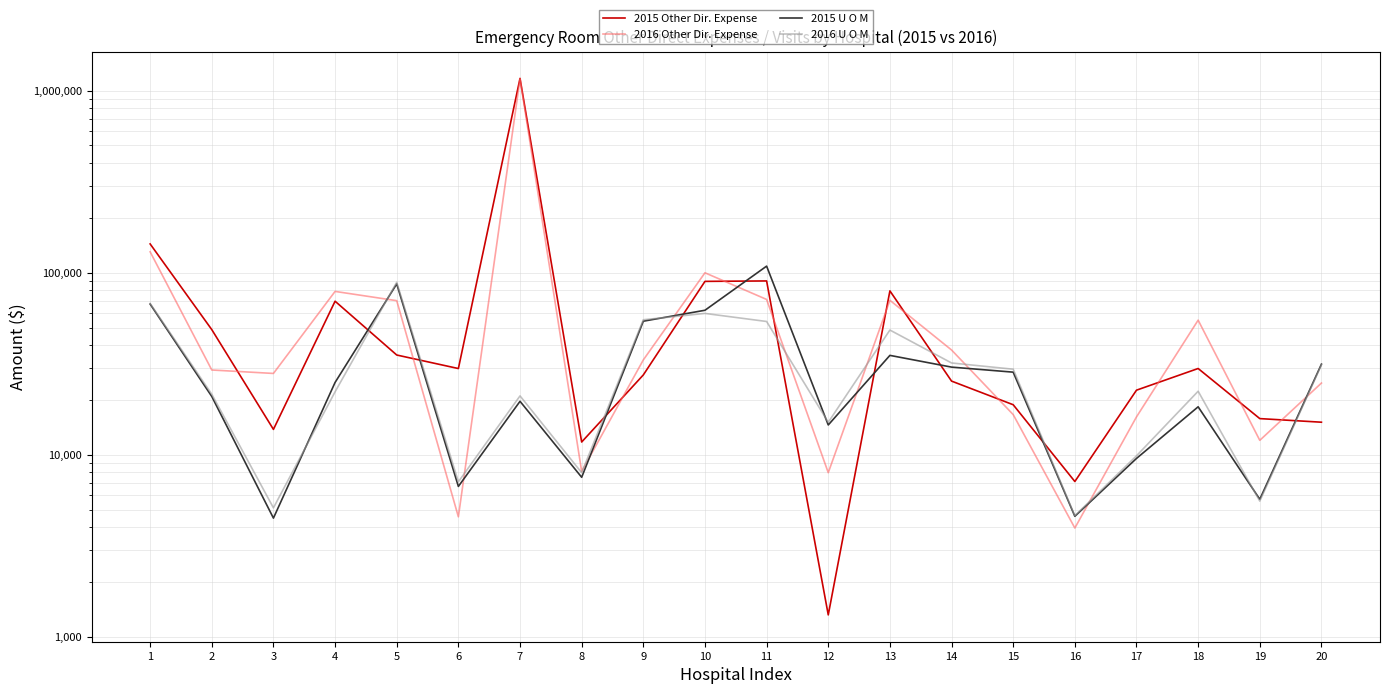

Which series changed the most between 7 and 13?

2016 Other Dir. Expense